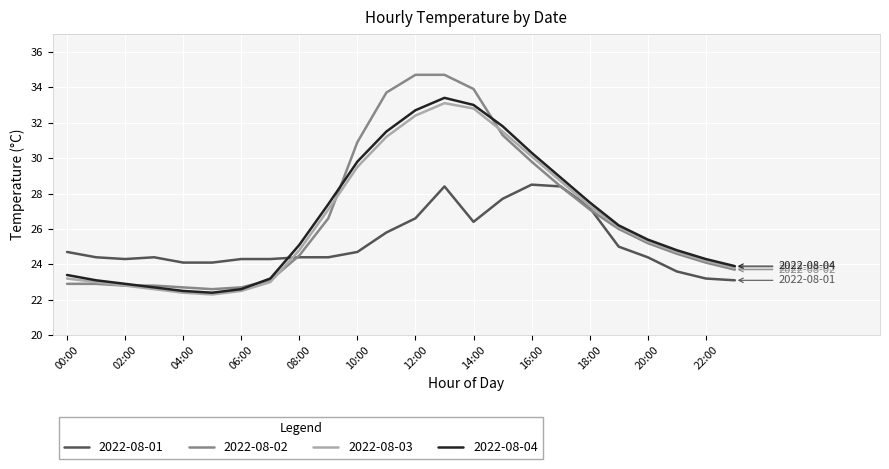

Which series has the widest spread of values?

2022-08-02